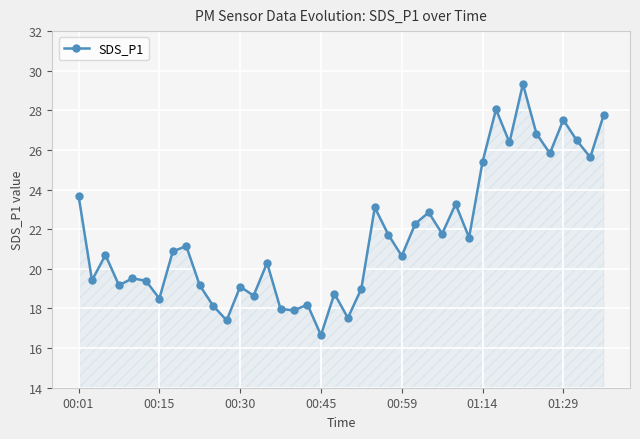

How many points are lower than both their immediate neighbors (excluding endpoints)?

14